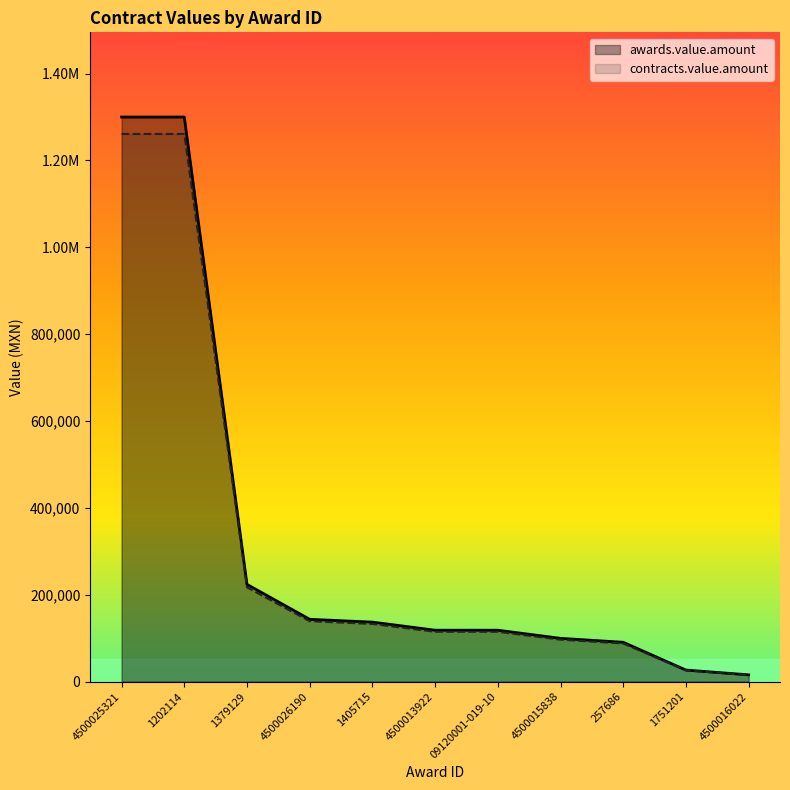

True or false: awards.value.amount and contracts.value.amount cross at least once.

False